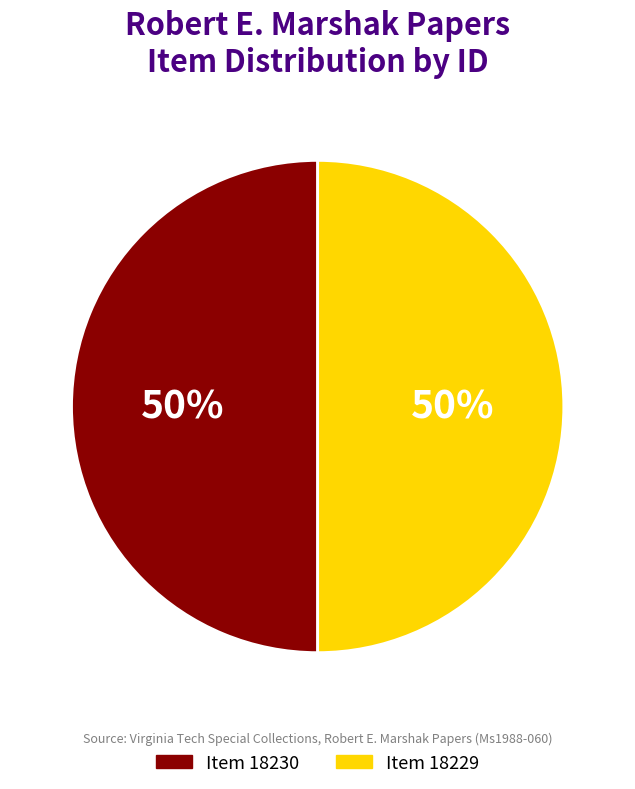

What percentage is the Item 18229 slice, to the nearest percent?

50%